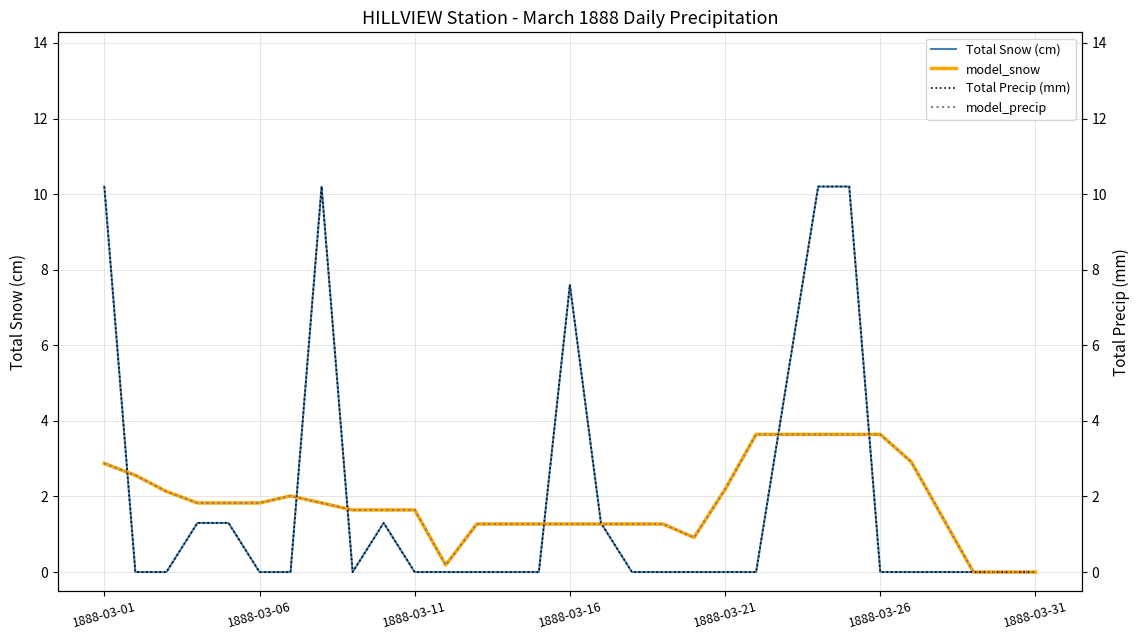

Is this an area chart (filled region under the line)?

No